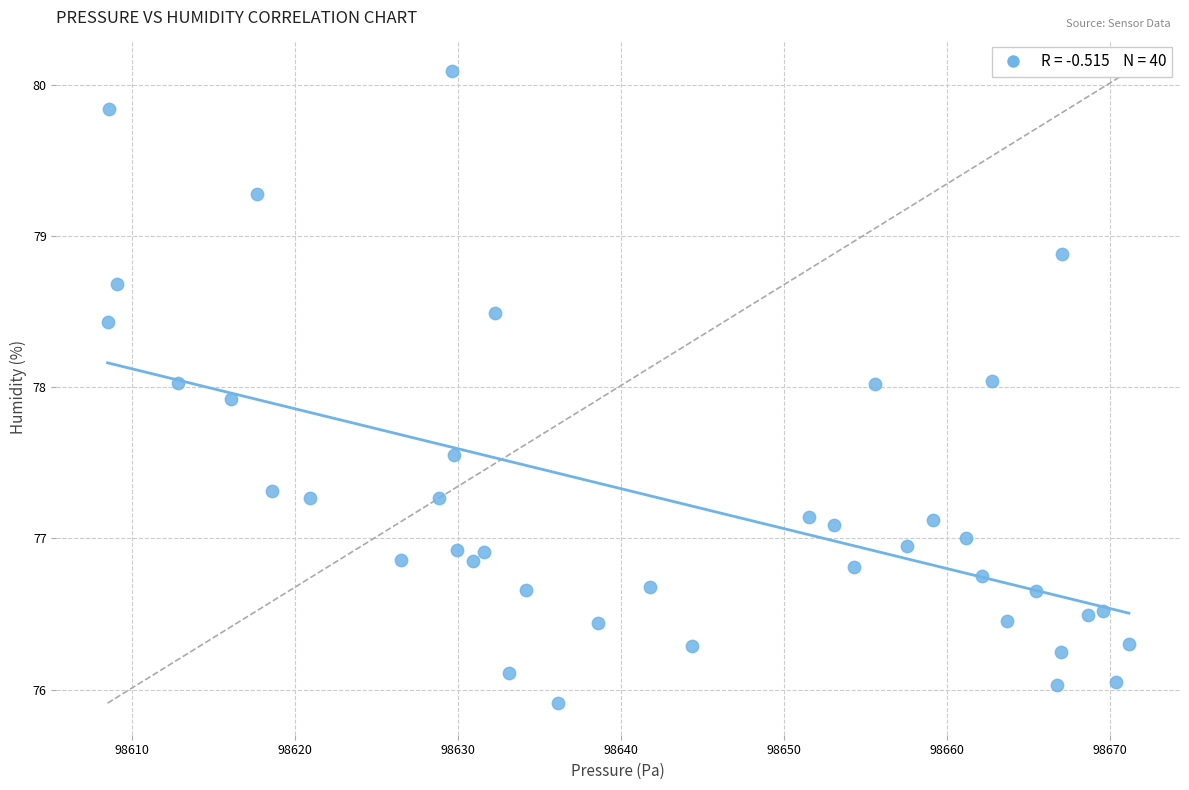

What is the range of Y values (max minus min)?

4.2